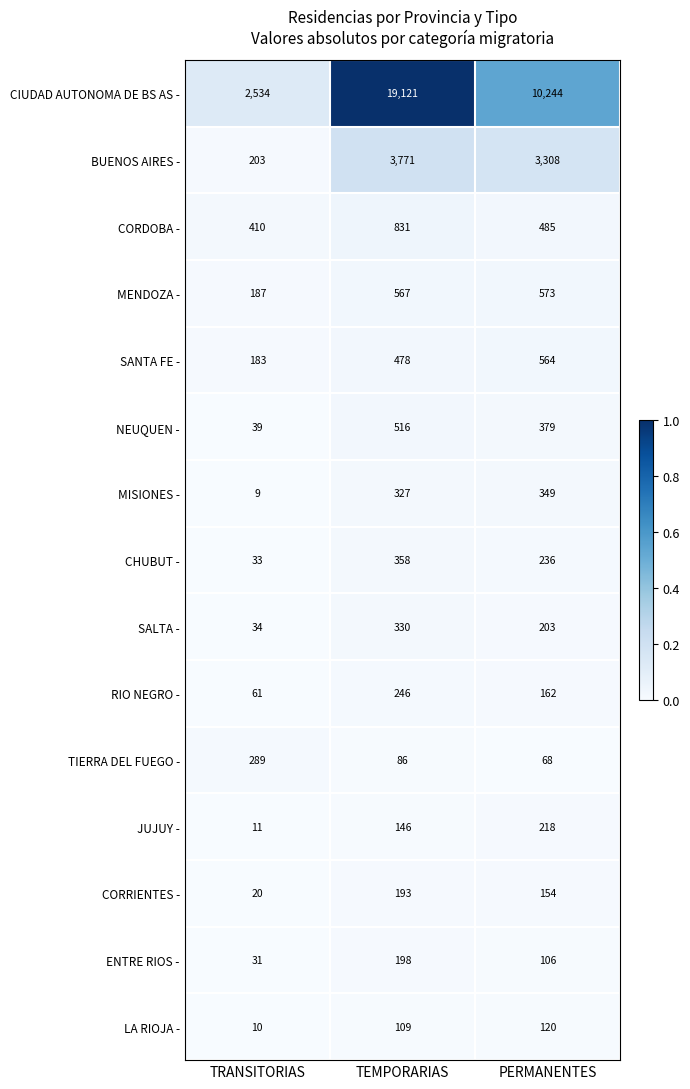

Which series has the largest total across all categories?

CIUDAD AUTONOMA DE BS AS -